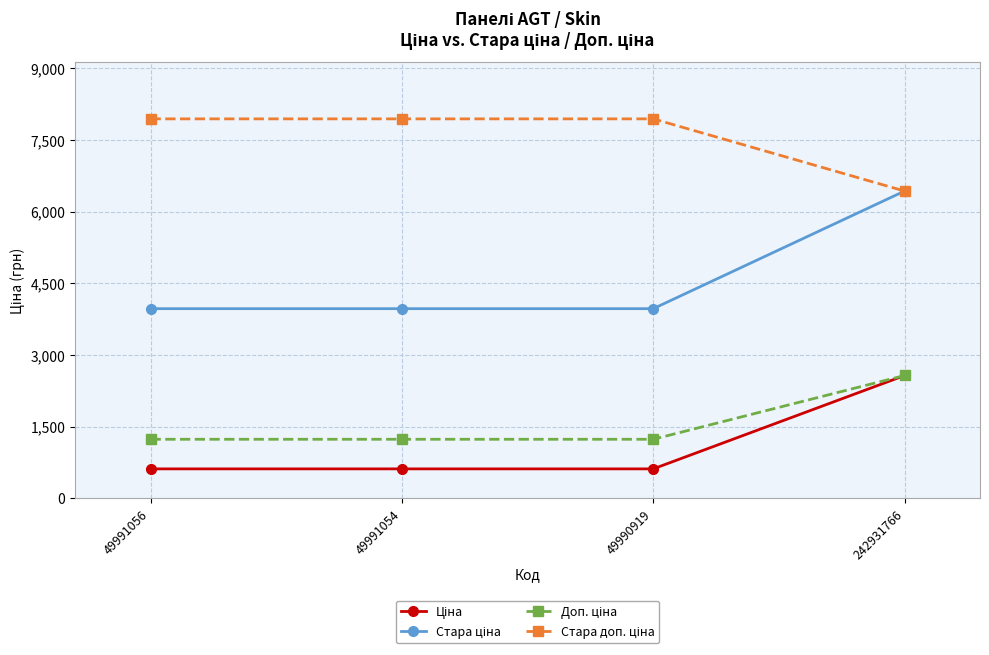

What is the spread (max minus min) of values at 49991054?

7321.1